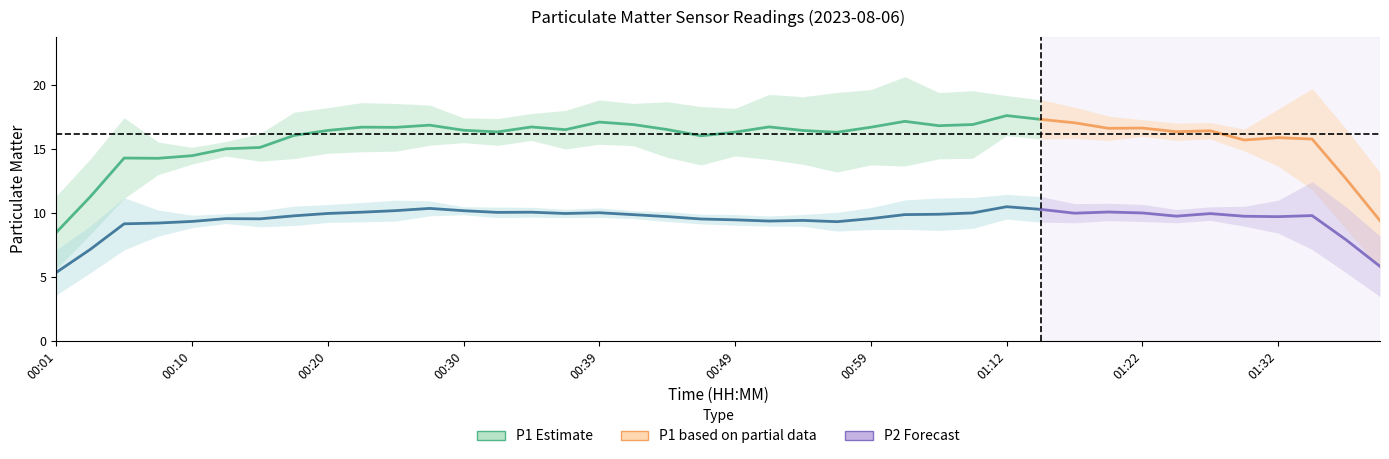

At 00:44, list the series in order from largest to smallest.

P1, P2